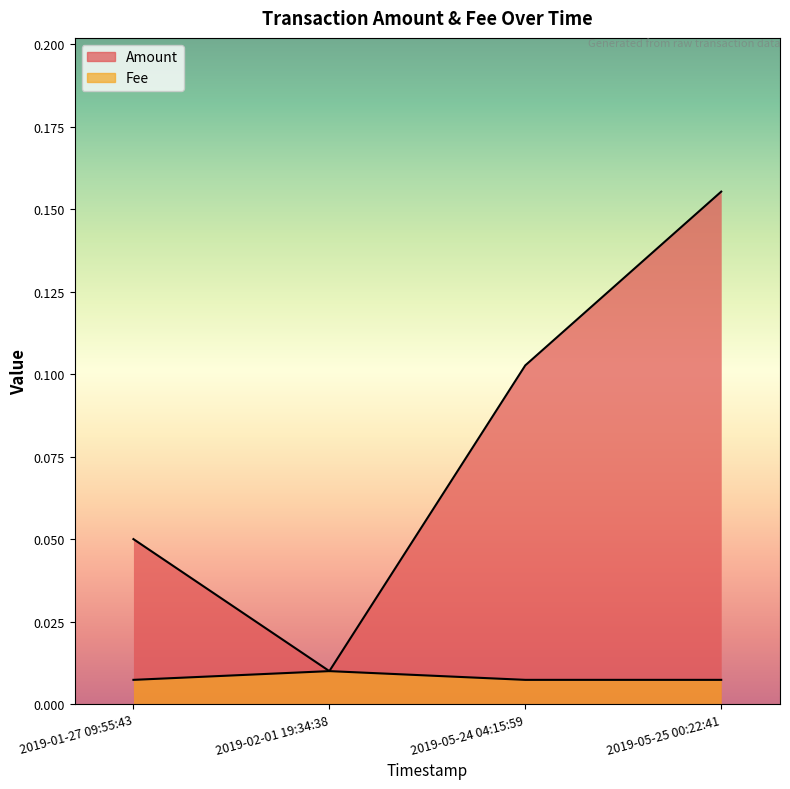

The Fee series shows 0.0 at 2019-02-01 19:34:38. True or false?

False